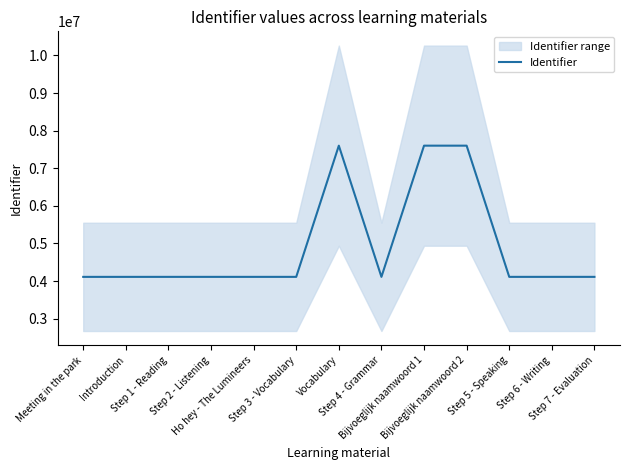

Reading left to right, transcribe all the data shown in this chart.

Meeting in the park=4112232	Introduction=4112235	Step 1 - Reading=4112413	Step 2 - Listening=4112481	Ho hey - The Lumineers=4112483	Step 3 - Vocabulary=4112489	Vocabulary=7601019	Step 4 - Grammar=4112544	Bijvoeglijk naamwoord 1=7601022	Bijvoeglijk naamwoord 2=7601023	Step 5 - Speaking=4112551	Step 6 - Writing=4112555	Step 7 - Evaluation=4112559